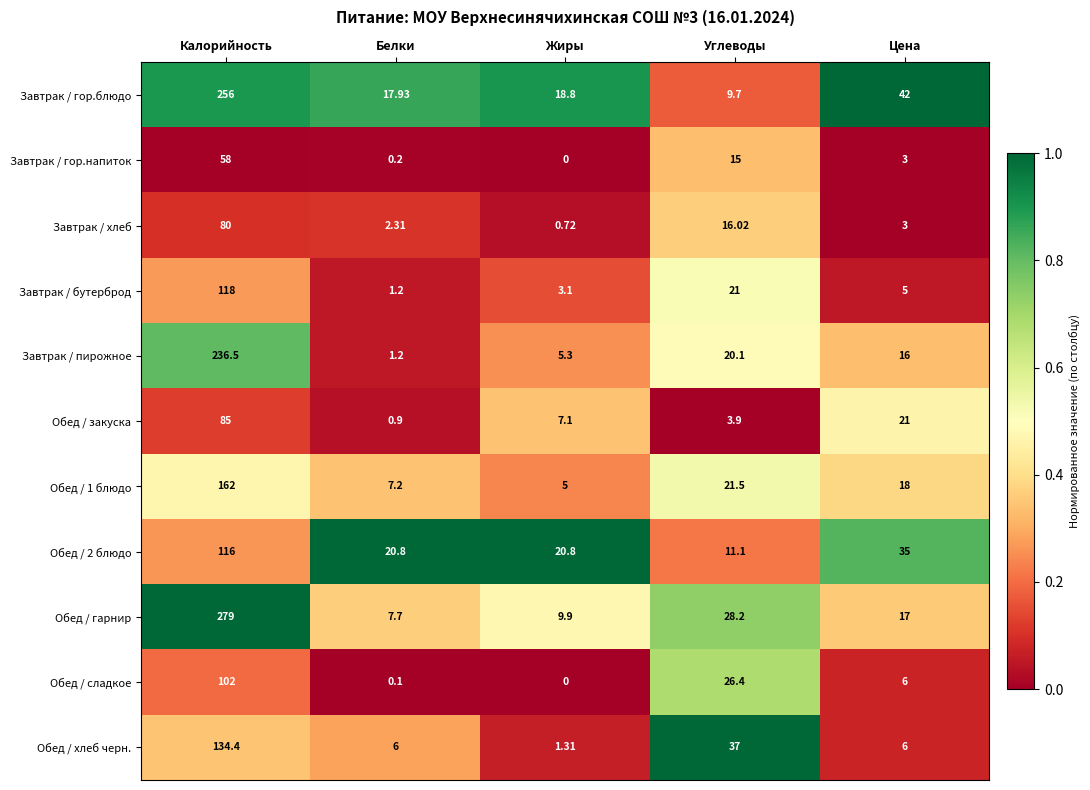

Is the value of Обед / 2 блюдо at Калорийность greater than the value of Завтрак / хлеб at Жиры?

Yes